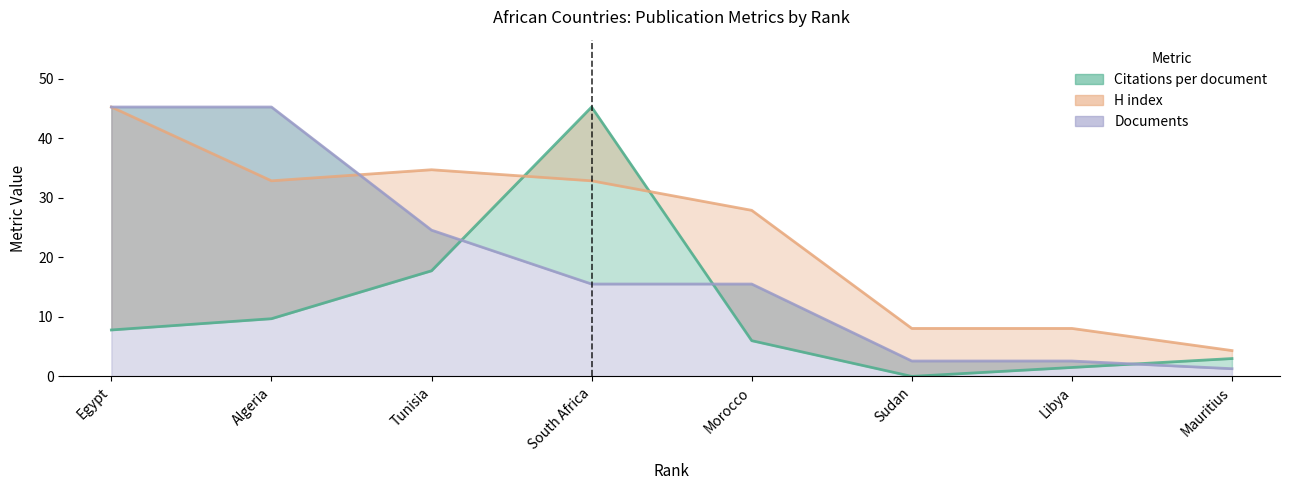

How many values in Citations per document are above zero?

7